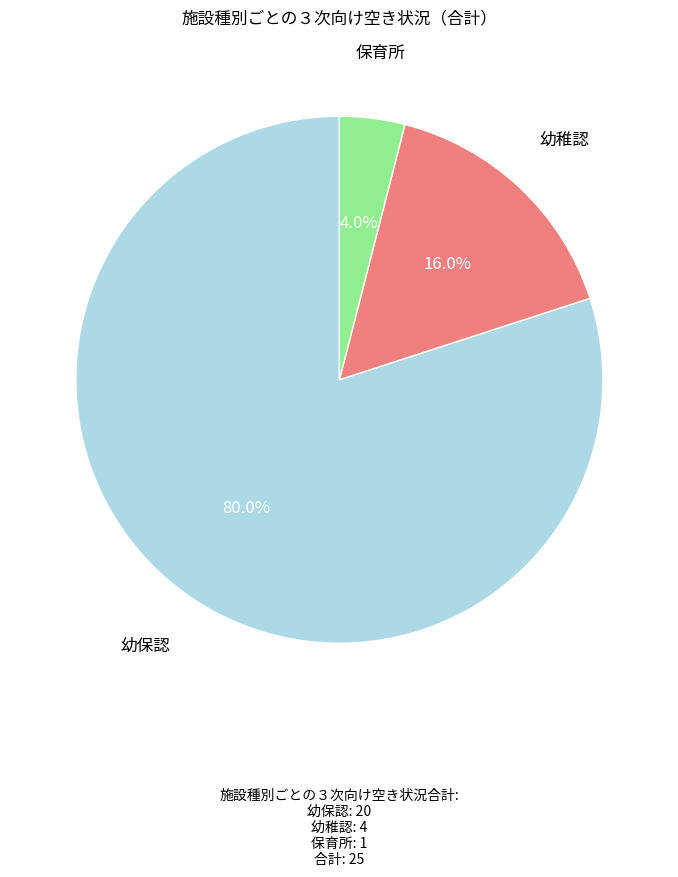

Is there a majority slice in this chart?

Yes